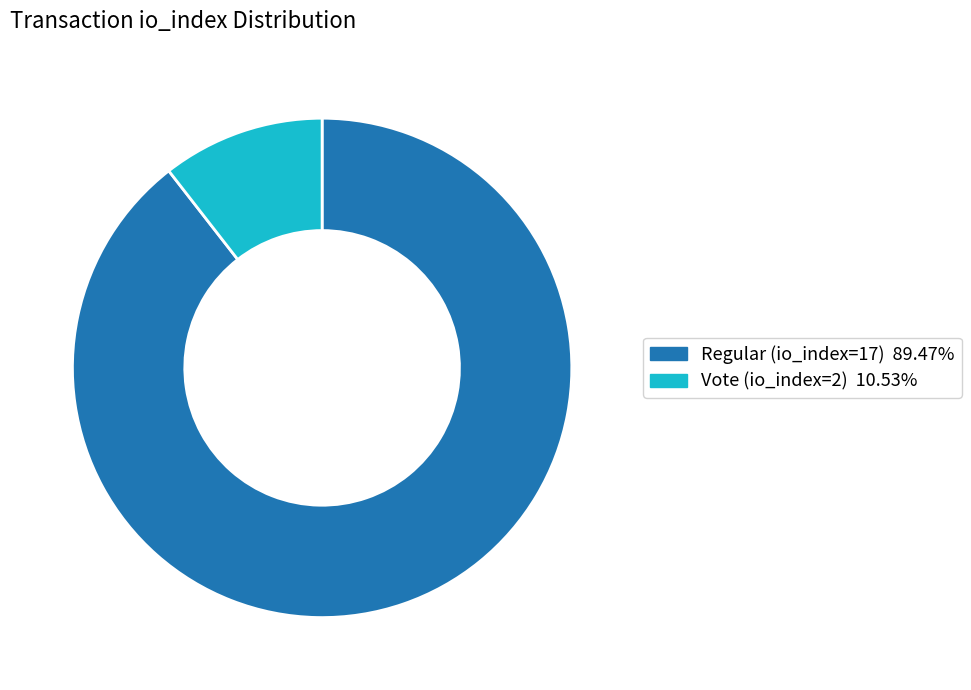

Rank the categories by value from lowest to highest.

Vote (io_index=2), Regular (io_index=17)